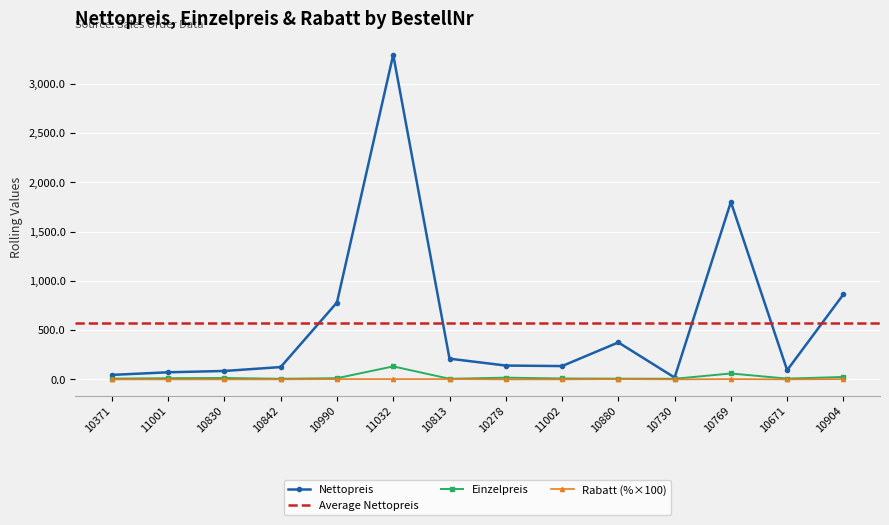

Which category has the lowest value across all series?

10371